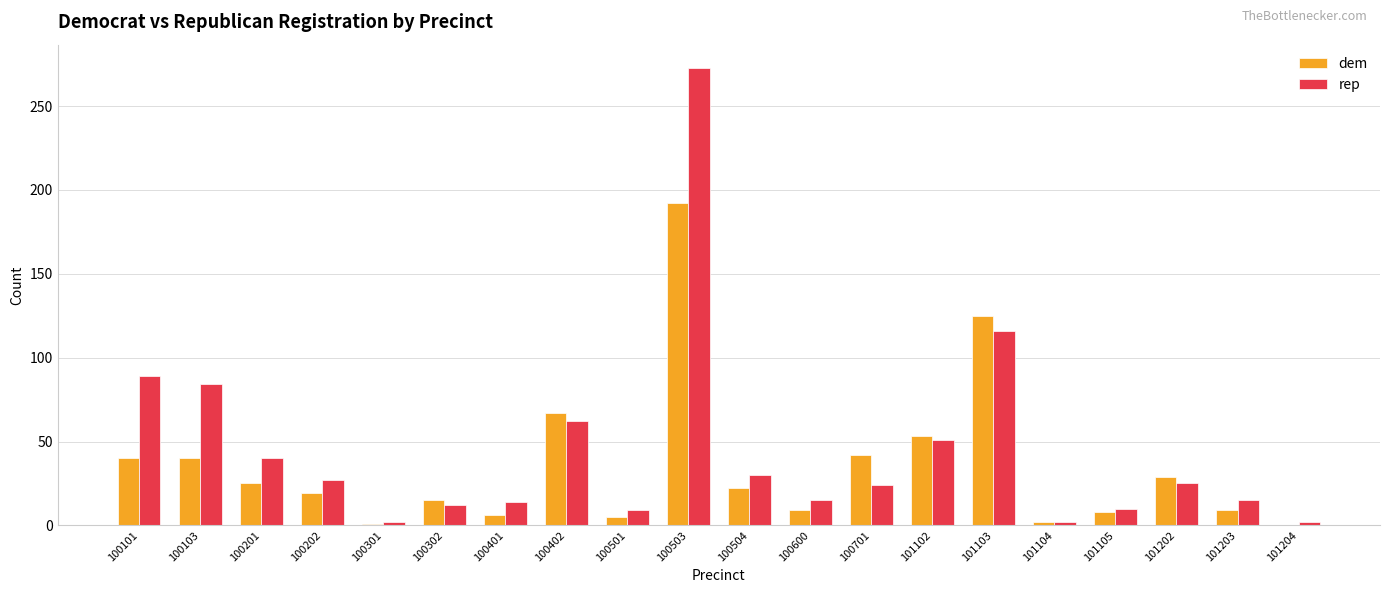

True or false: rep has a value of 62 at 100201.

False